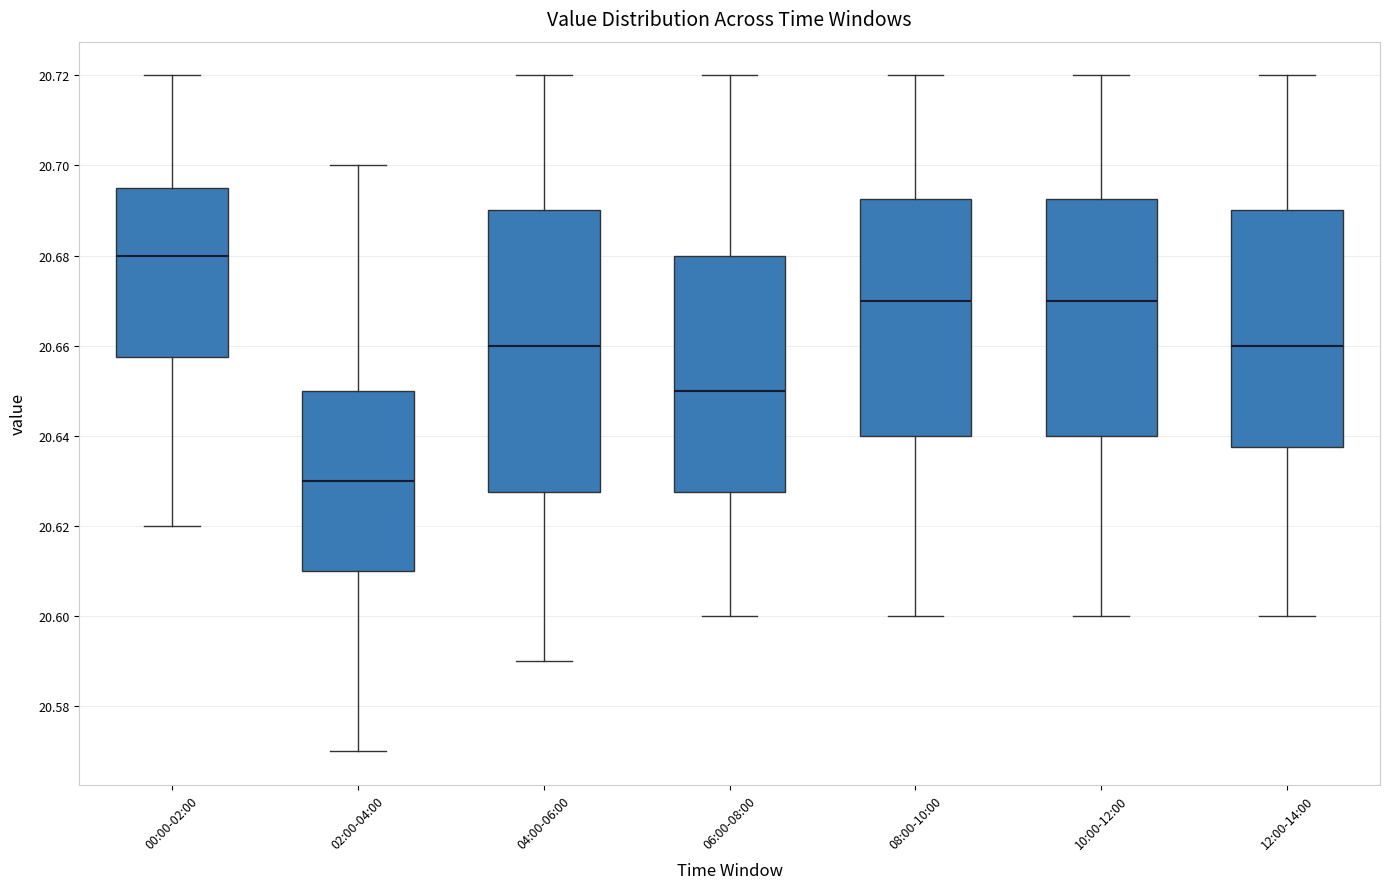

Comparing the boxes themselves (not the whiskers), which one is the tallest?

04:00-06:00